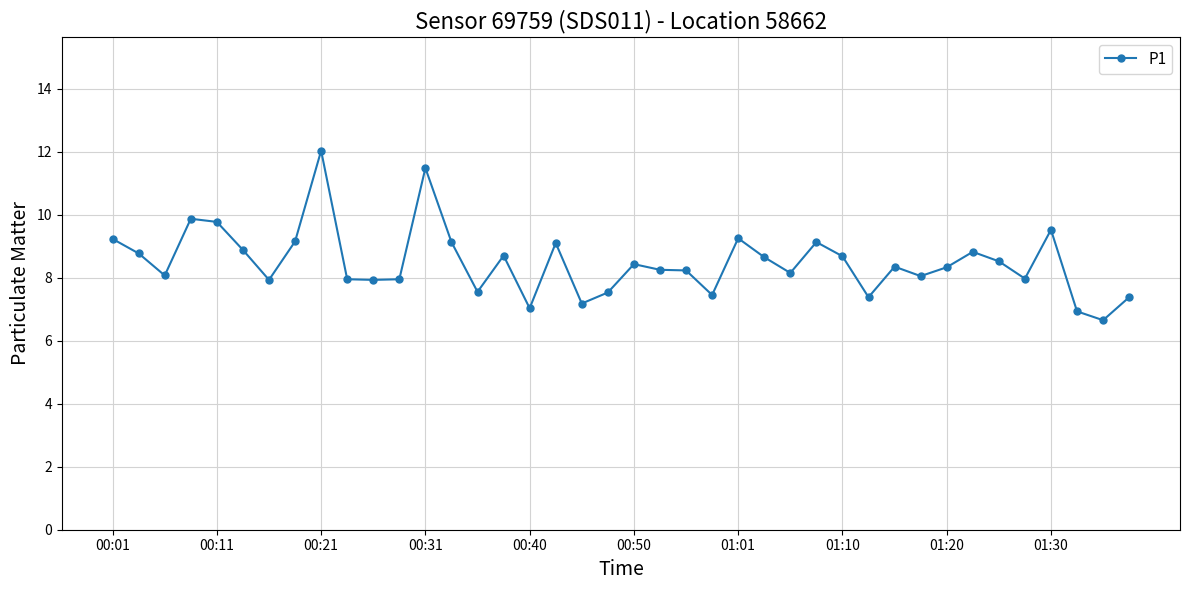

What is the average value?

8.5